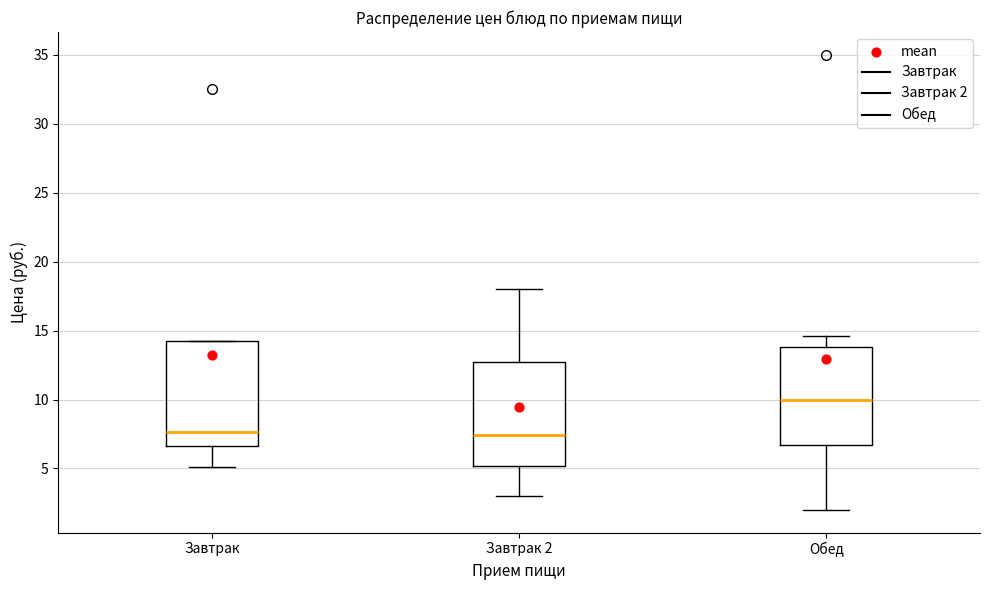

Where is the upper edge of the box for Завтрак on the y-axis? The values are not printed on the chart, so give them approximately, as read against the axis.

14.5